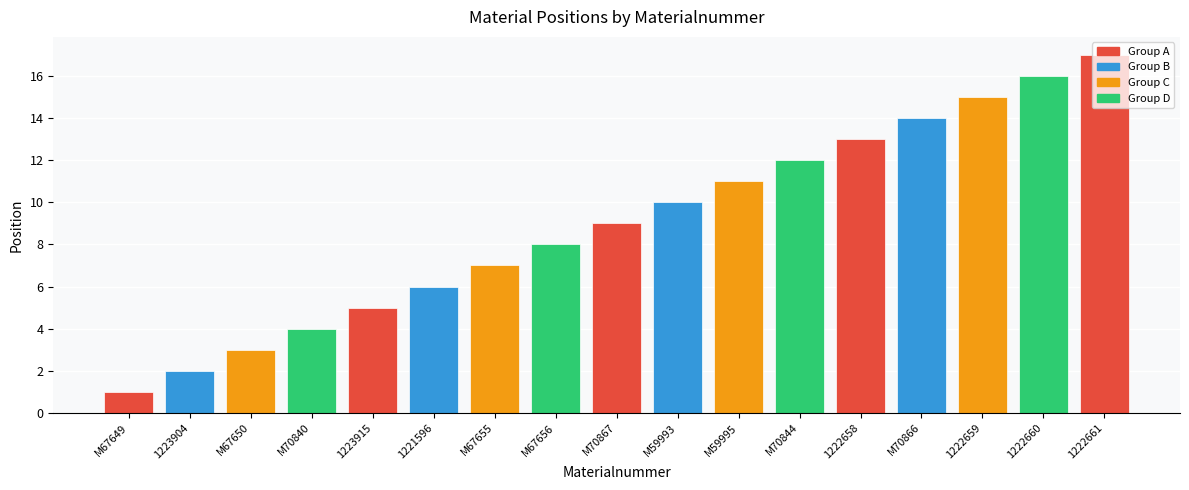

What position from the right is 1223915?

13